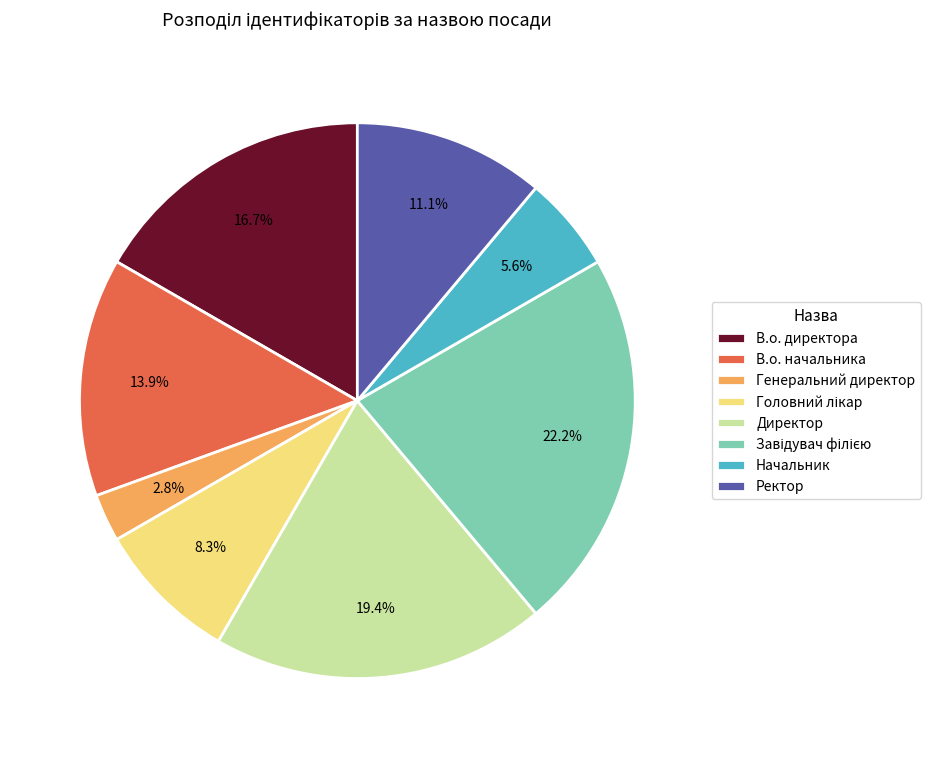

How many slices are in this pie chart?

8